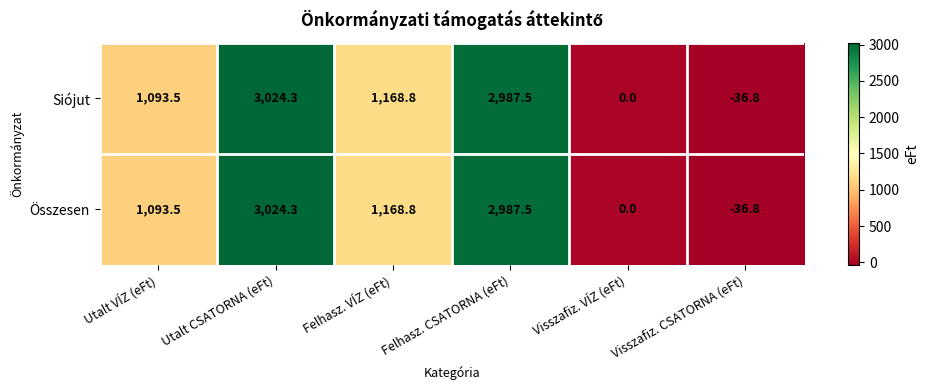

Rank the categories by Siójut value from highest to lowest.

Utalt CSATORNA (eFt), Felhasz. CSATORNA (eFt), Felhasz. VÍZ (eFt), Utalt VÍZ (eFt), Visszafiz. VÍZ (eFt), Visszafiz. CSATORNA (eFt)